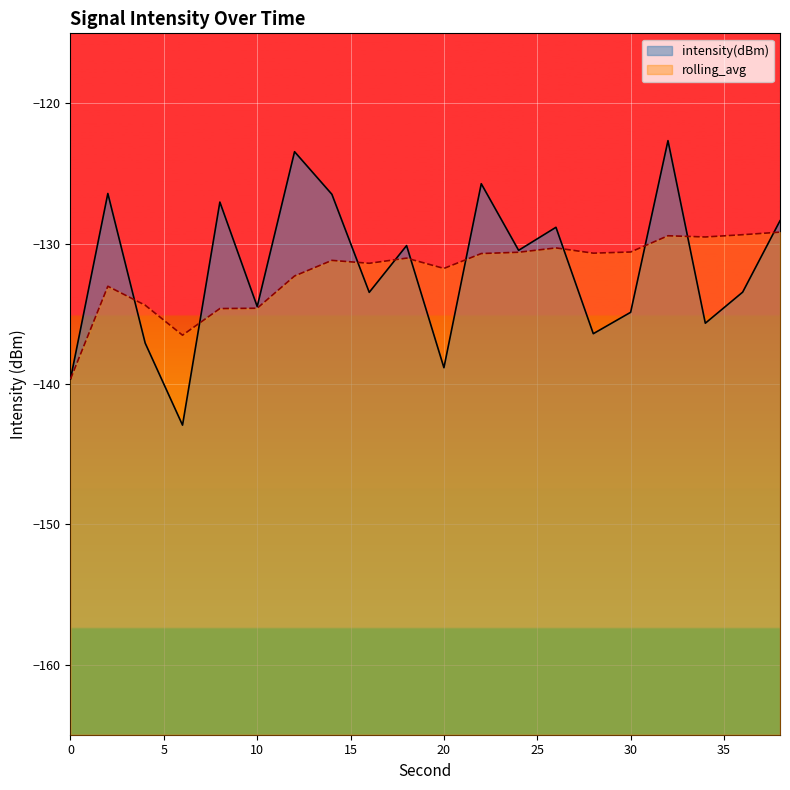

What is the minimum value shown in the chart?

-142.9